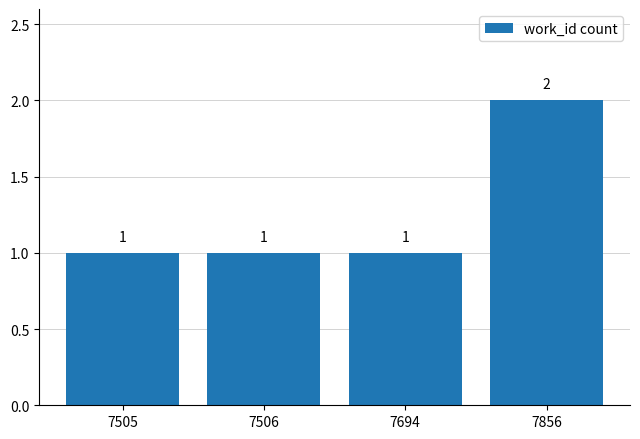

At which category does the chart reach its peak across all series?

7856